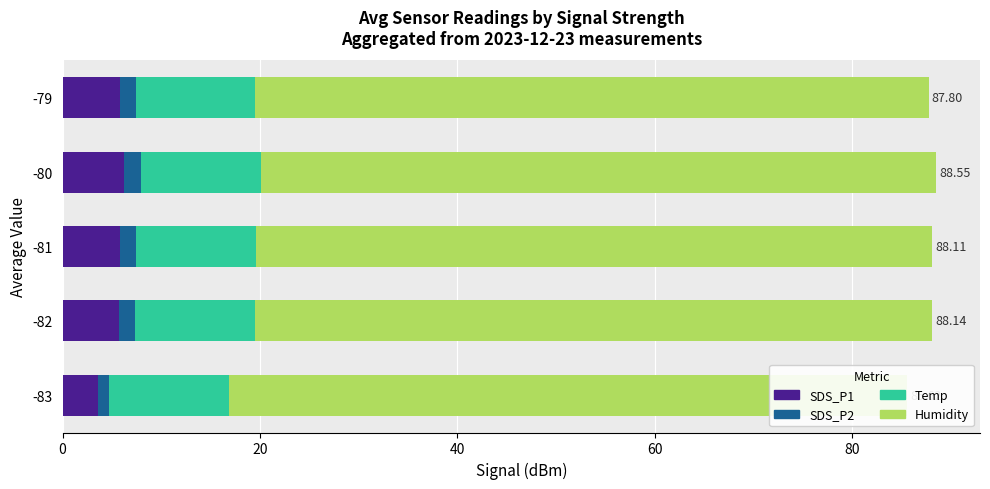

What is the sum of all SDS_P2 values?

7.6